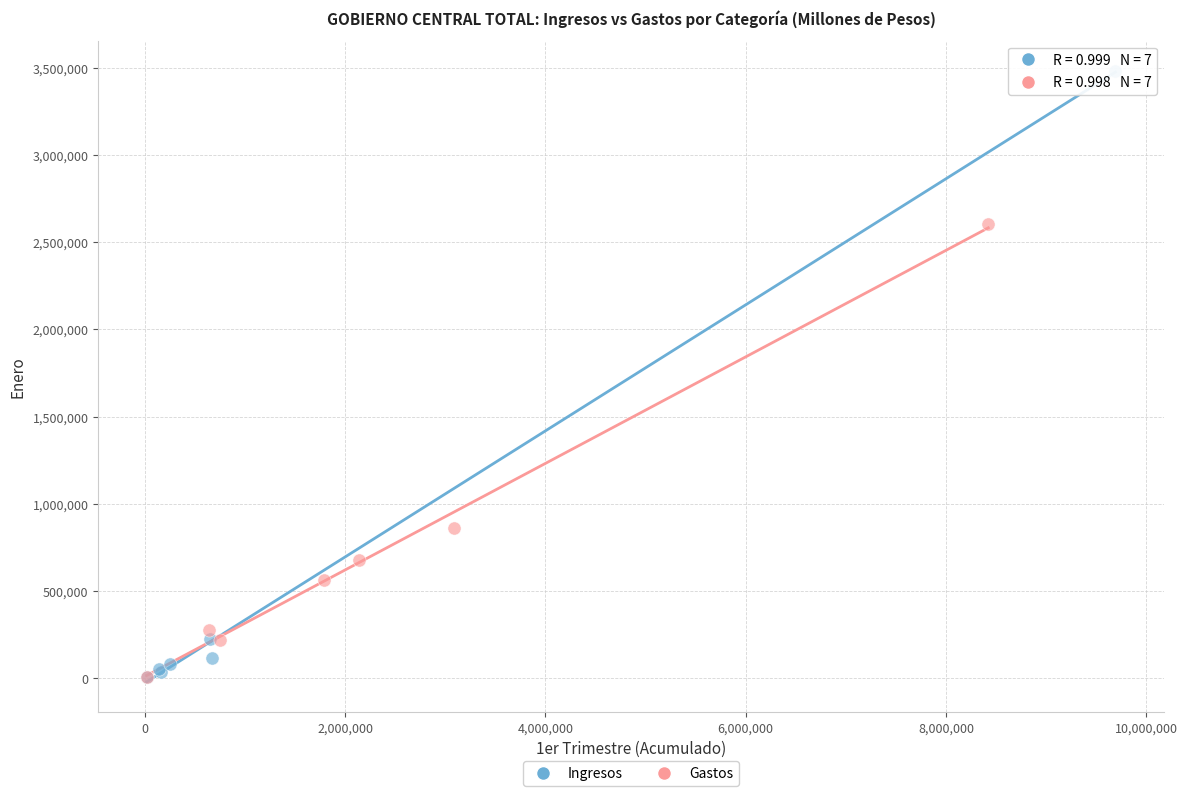

What are all the series names shown in the legend?

Ingresos, Gastos